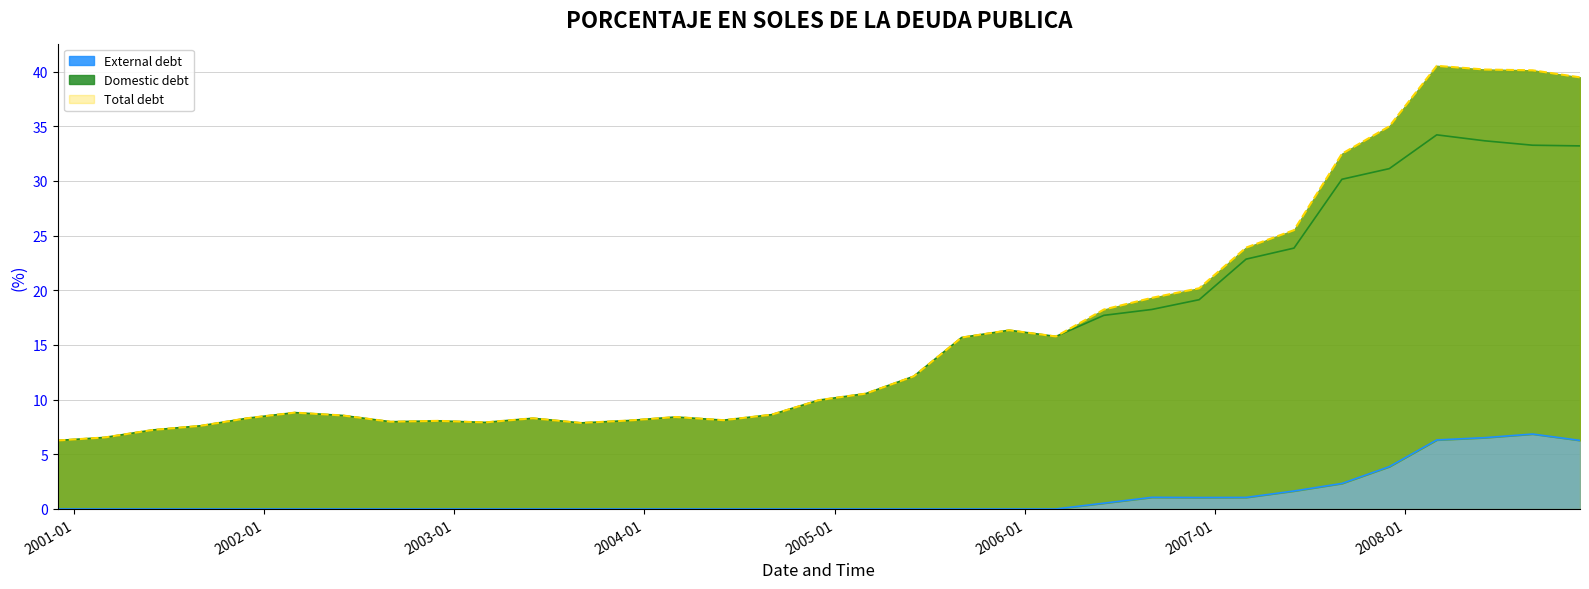

Rank the series at 2006-12-01 from lowest to highest value.

External debt, Domestic debt, Total debt